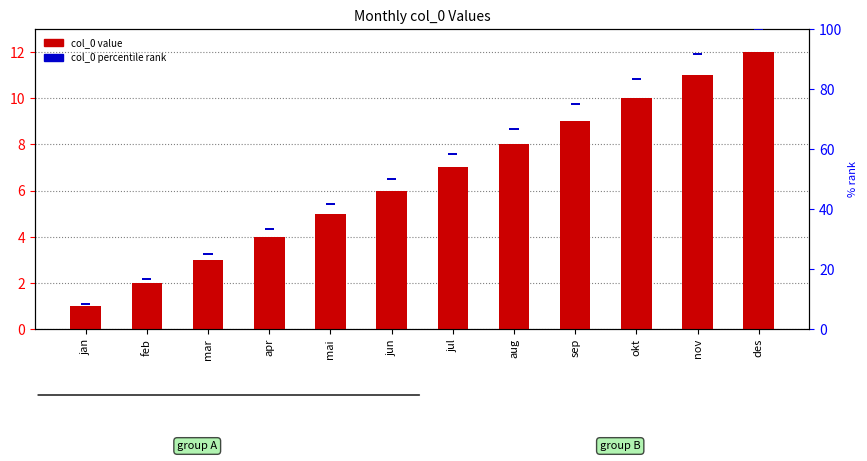

What is the average value of the col_0 (percentile) series?

0.8